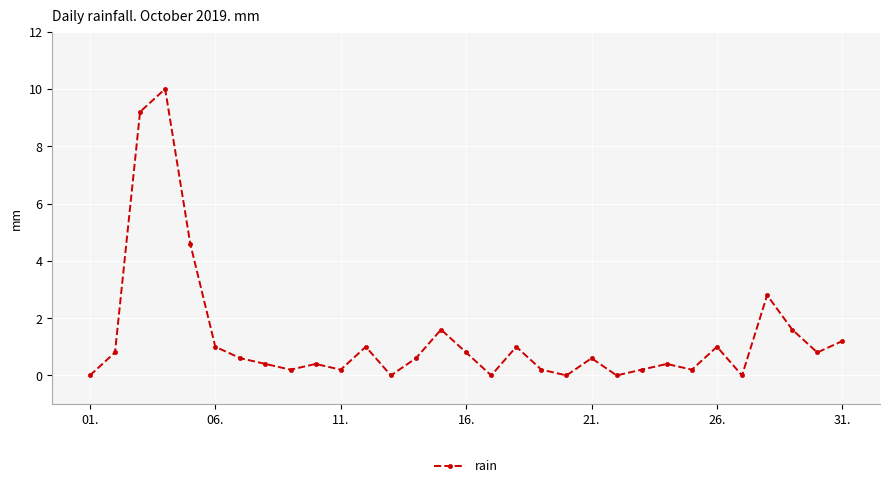

Reading left to right, extract all data points from this chart.

0.0	0.8	9.2	10.0	4.6	1.0	0.6	0.4	0.2	0.4	0.2	1.0	0.0	0.6	1.6	0.8	0.0	1.0	0.2	0.0	0.6	0.0	0.2	0.4	0.2	1.0	0.0	2.8	1.6	0.8	1.2